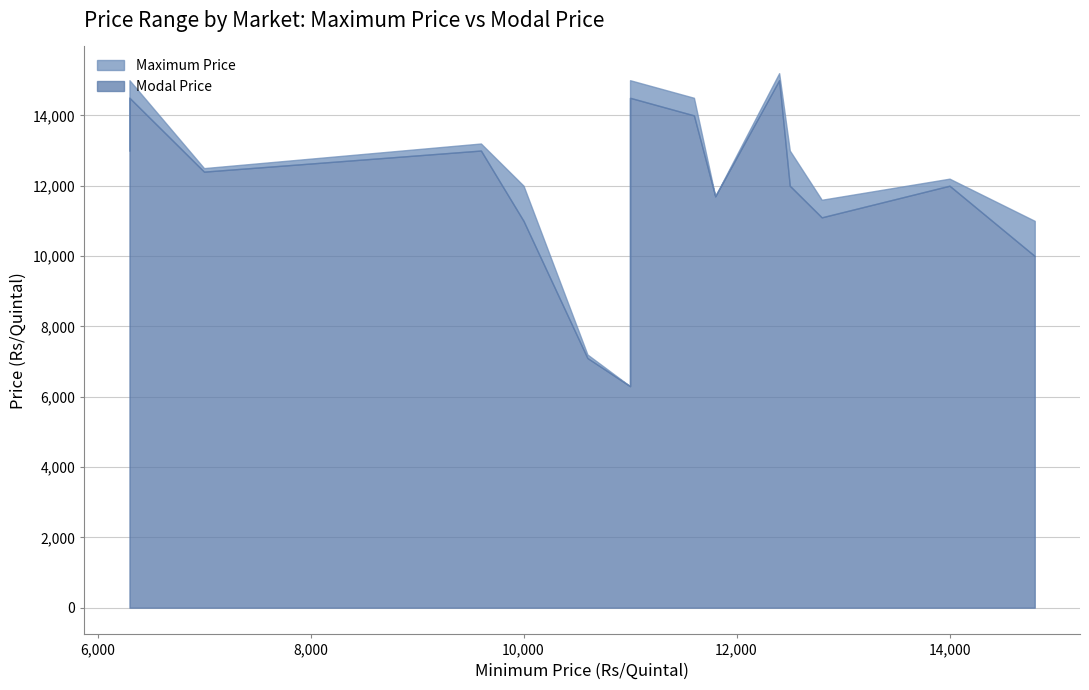

What is the value of the Modal Price point at the 13th from the left?

11100